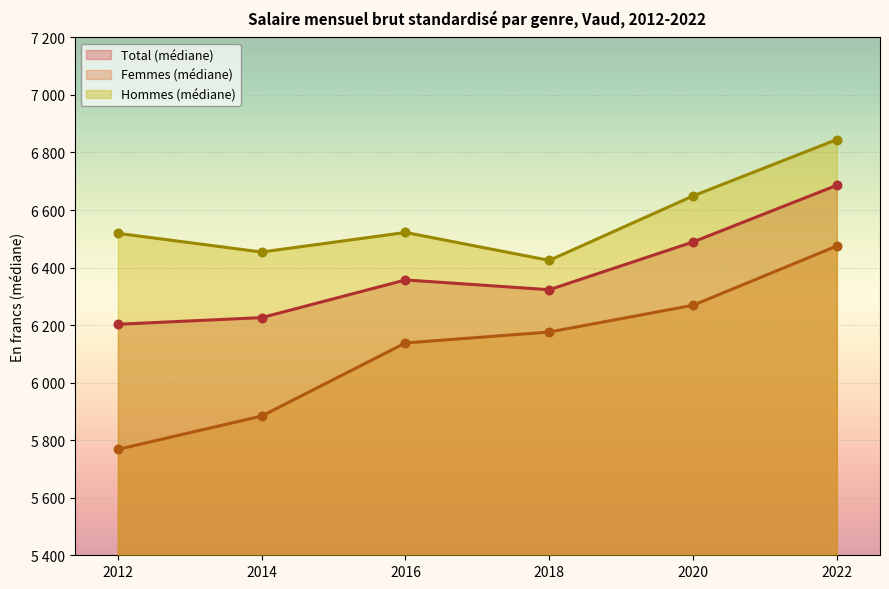

Is the value of Hommes (médiane) at 2022 greater than the value of Femmes (médiane) at 2014?

Yes